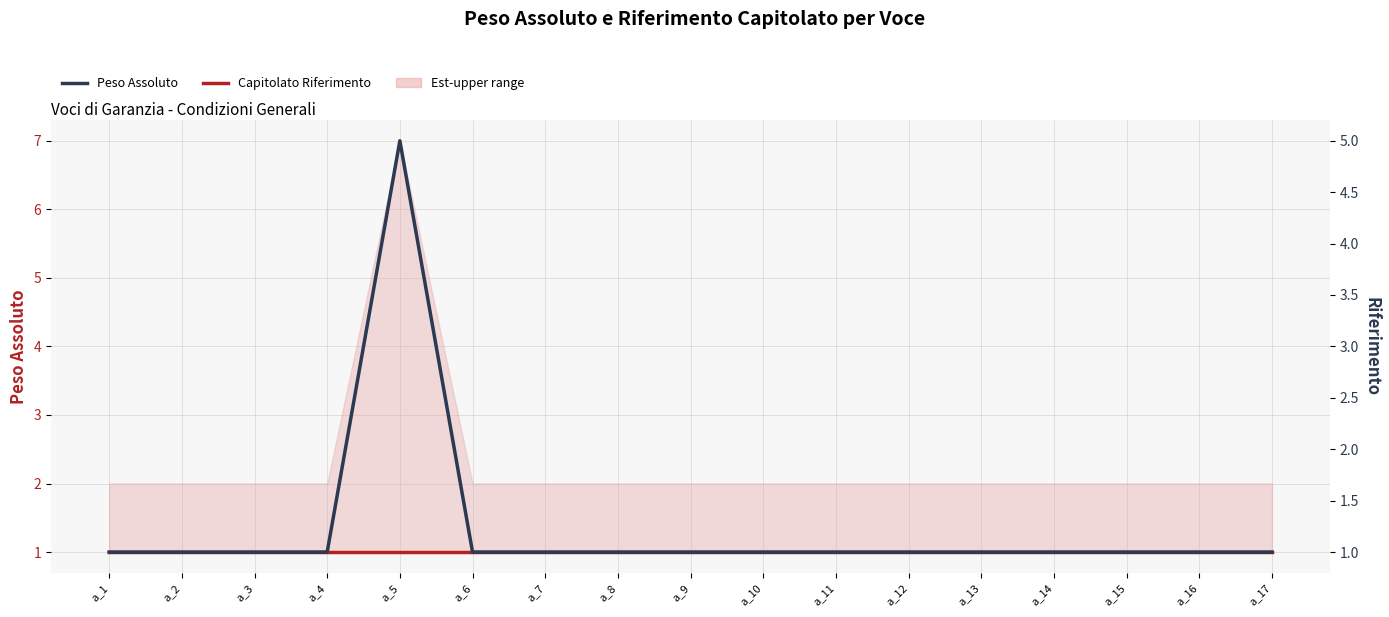

True or false: Capitolato Riferimento and Peso Assoluto cross at least once.

False